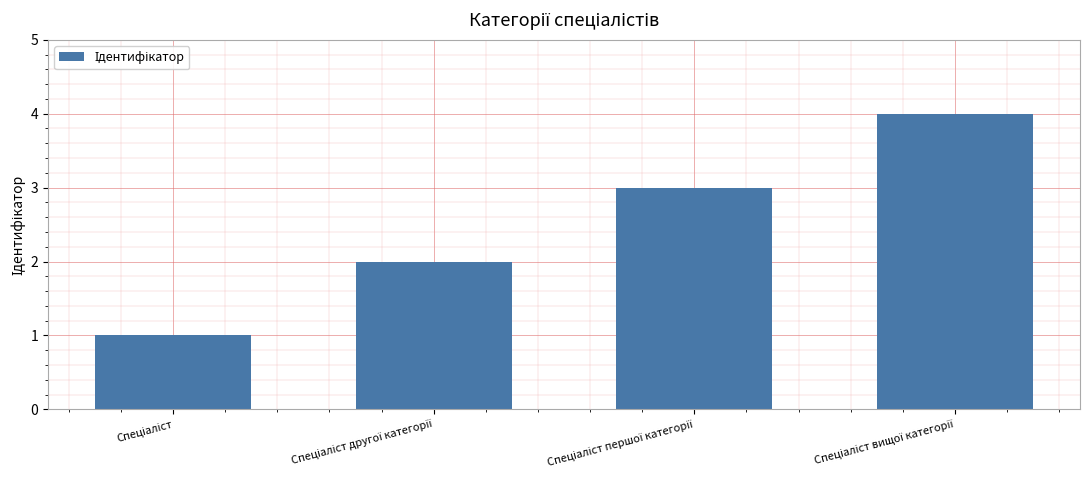

What is the sum of all values?

10